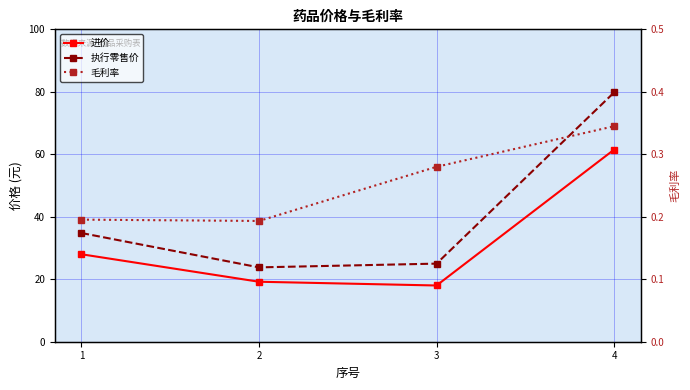

True or false: 毛利率 and 进价 cross at least once.

False